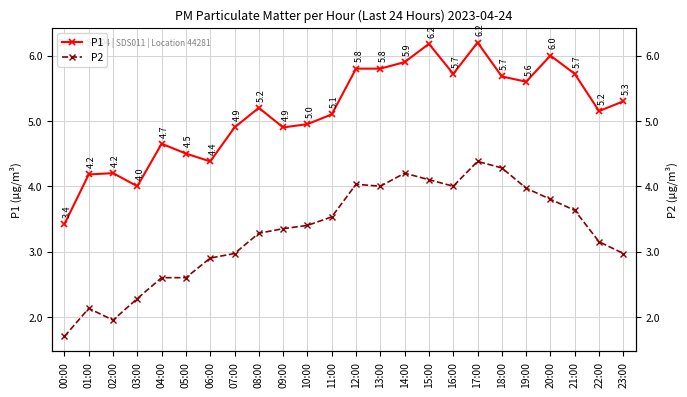

Which series has the largest range (max minus min)?

P1